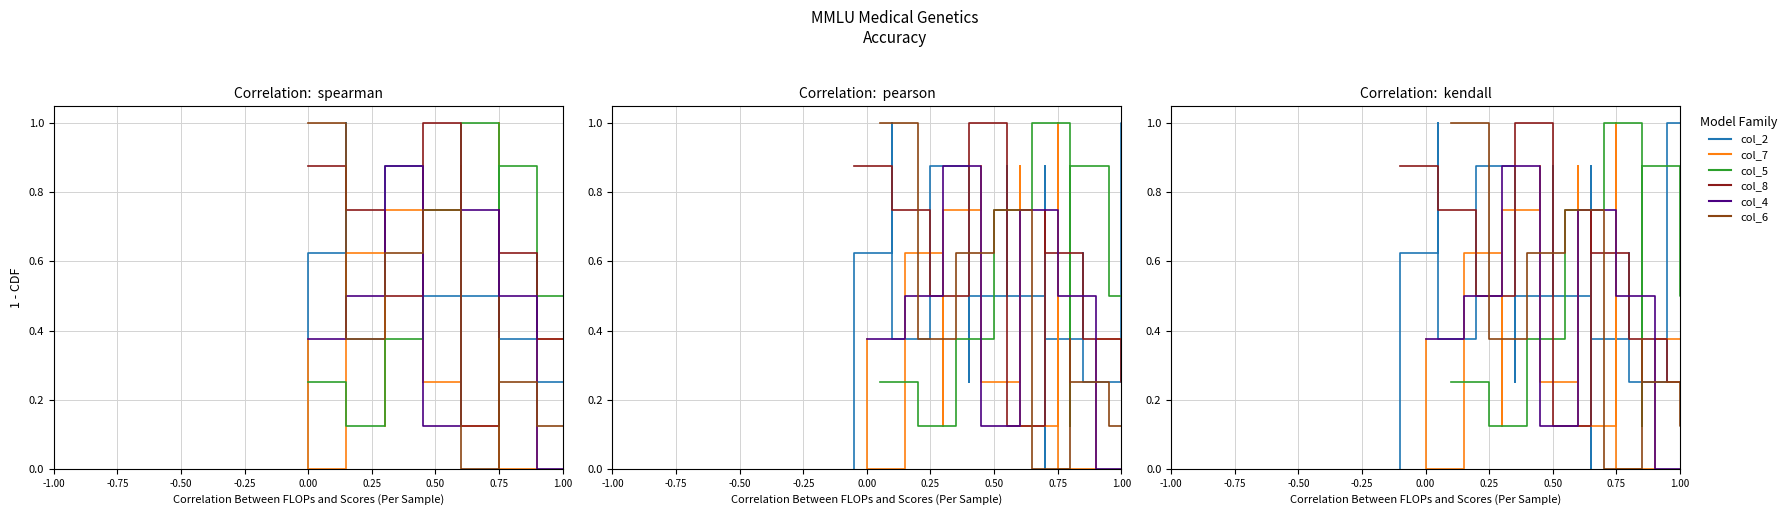

How many series are shown in this chart?

6